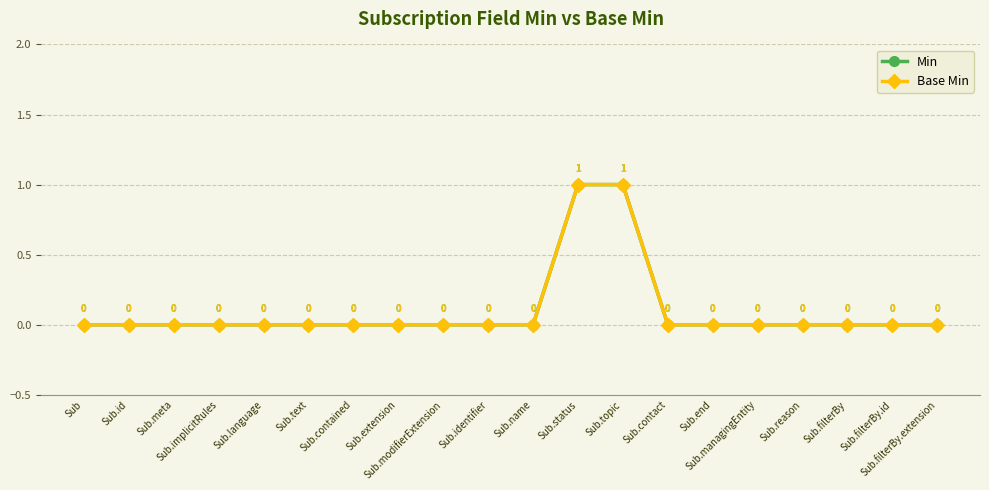

Does the chart have visible grid lines?

Yes